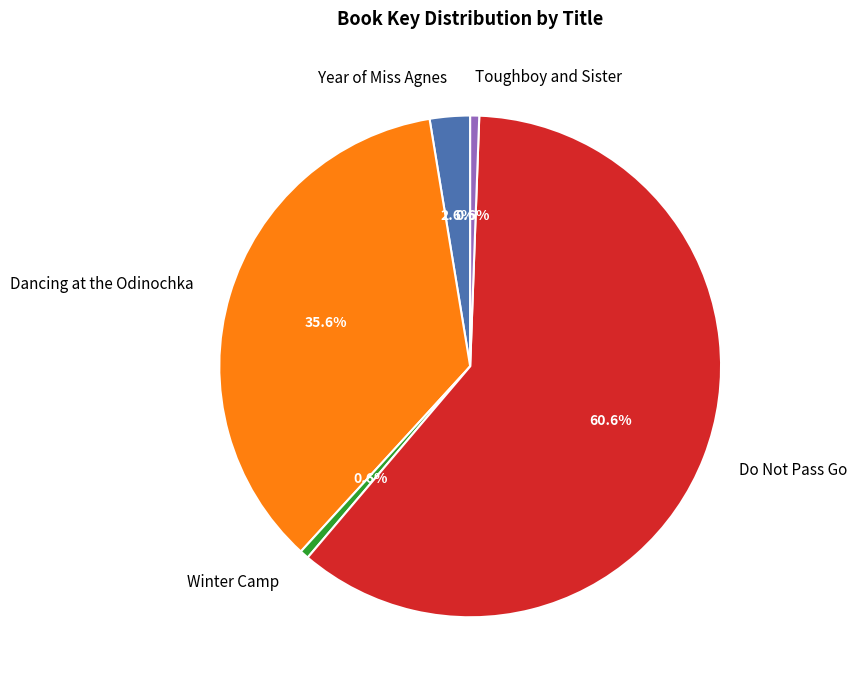

To the nearest percent, what portion does Winter Camp represent?

1%